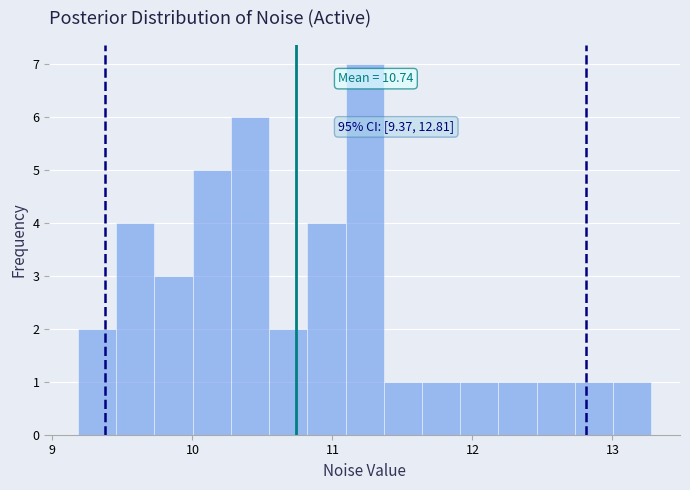

Around what value on the x-axis is the tallest bar? Give the approximate position of its centre, as read against the axis.

11.2